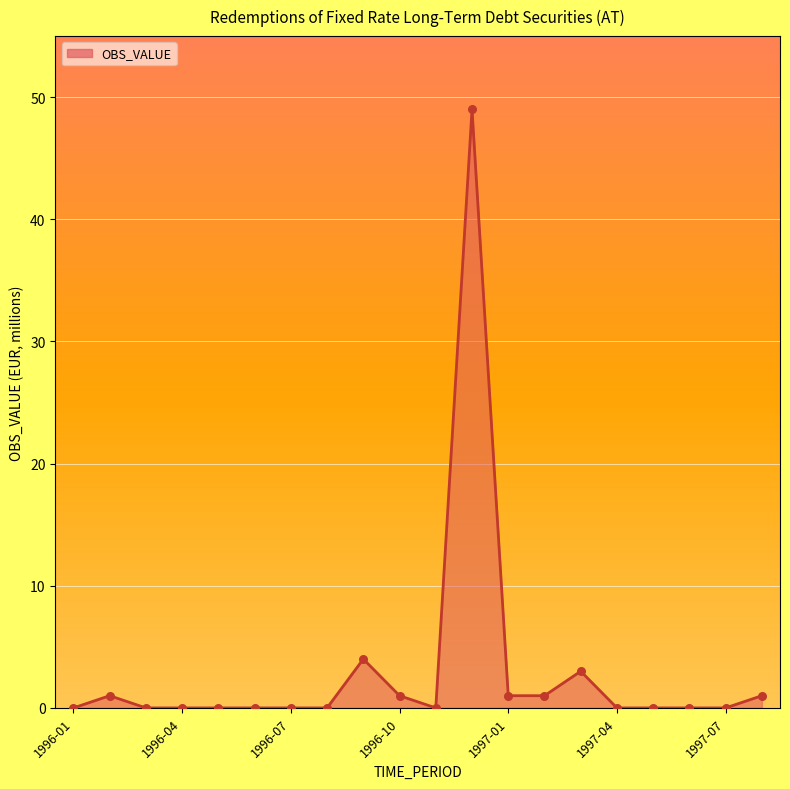

What is the greatest value displayed?

49